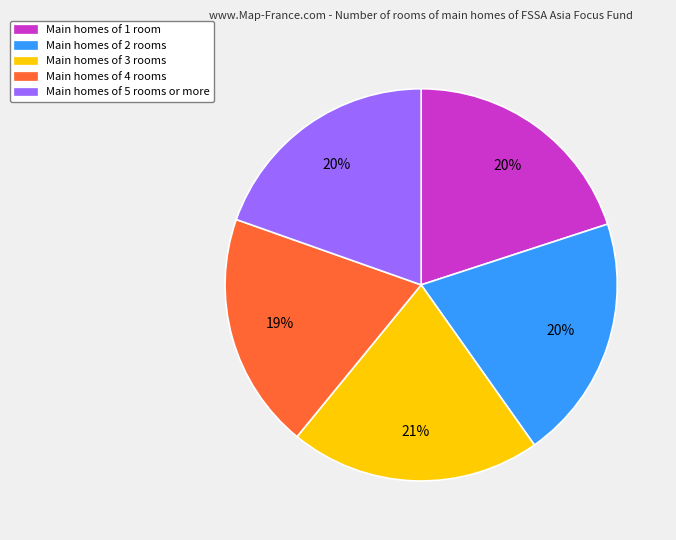

To the nearest percent, what is the average slice percentage?

20%